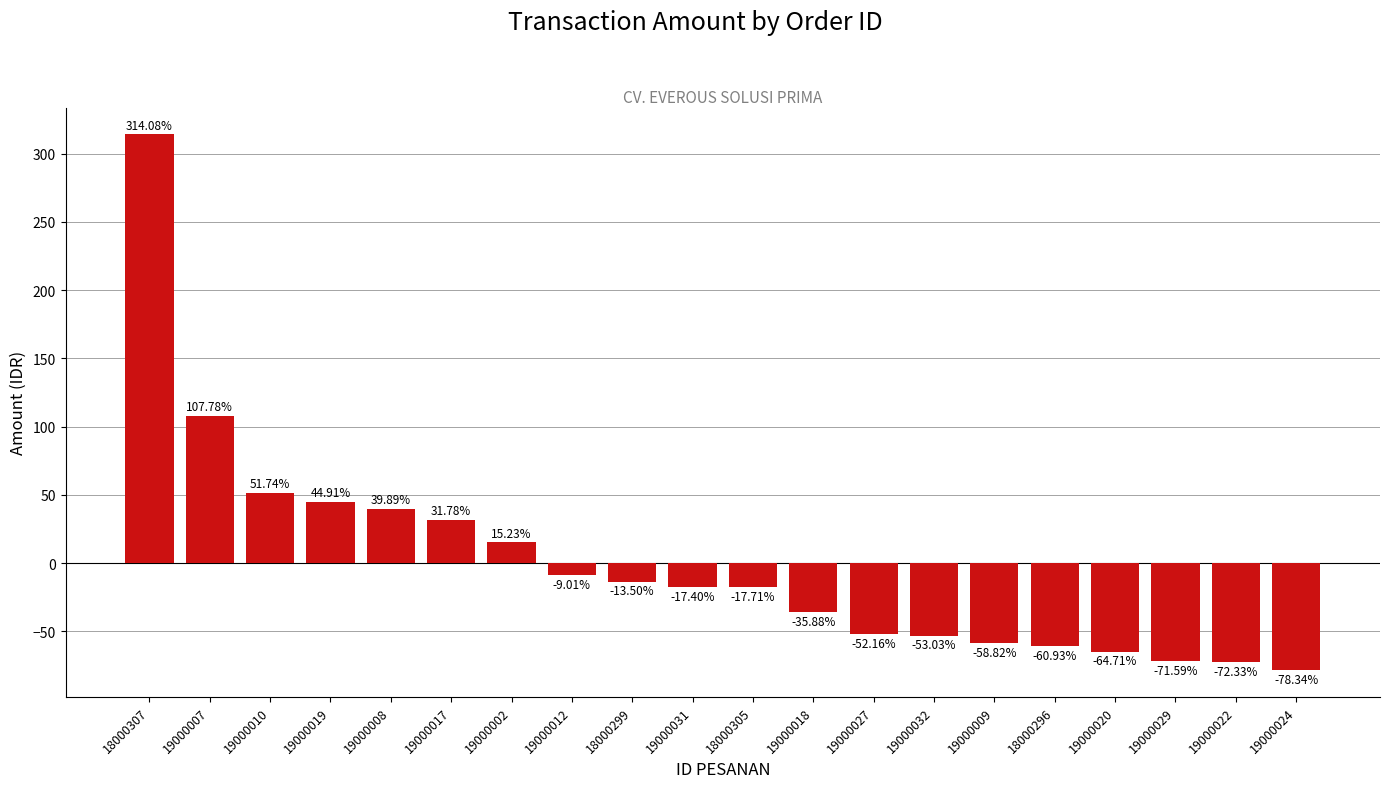

Are the bars horizontal?

No